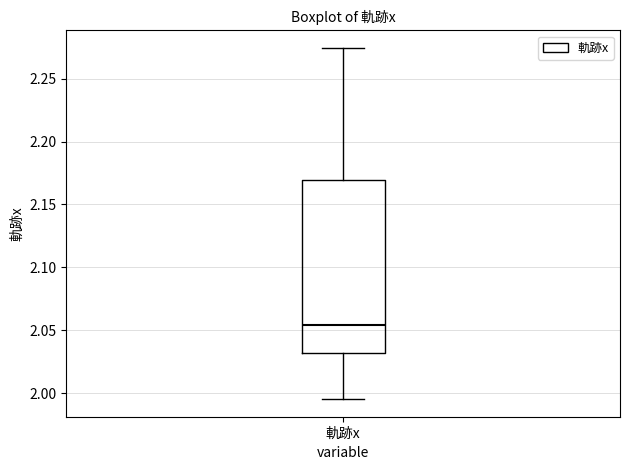

Where does the upper whisker of the box for 軌跡x end on the y-axis? The values are not printed on the chart, so give them approximately, as read against the axis.

2.275